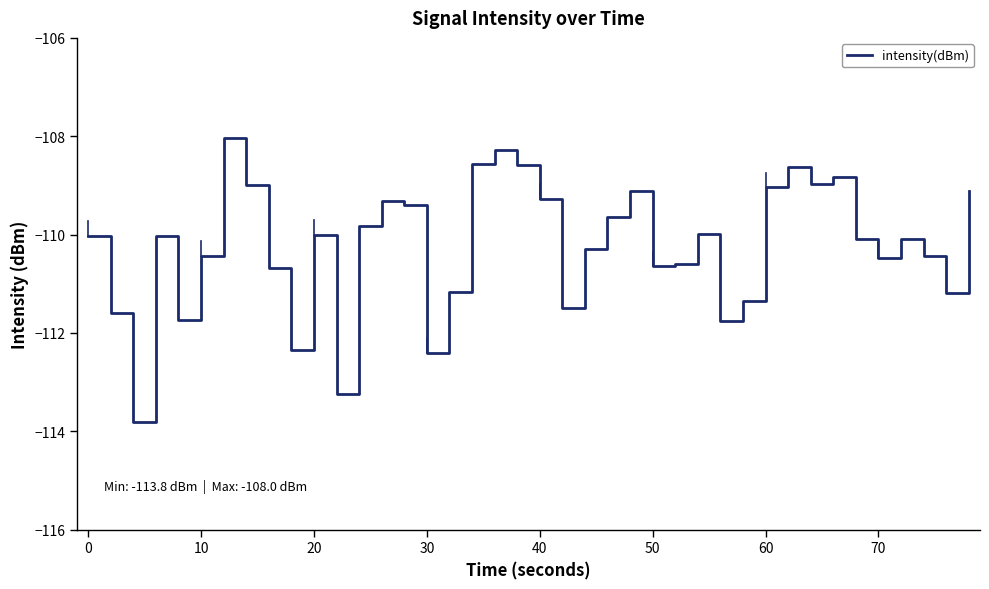

Is this an area chart (filled region under the line)?

No